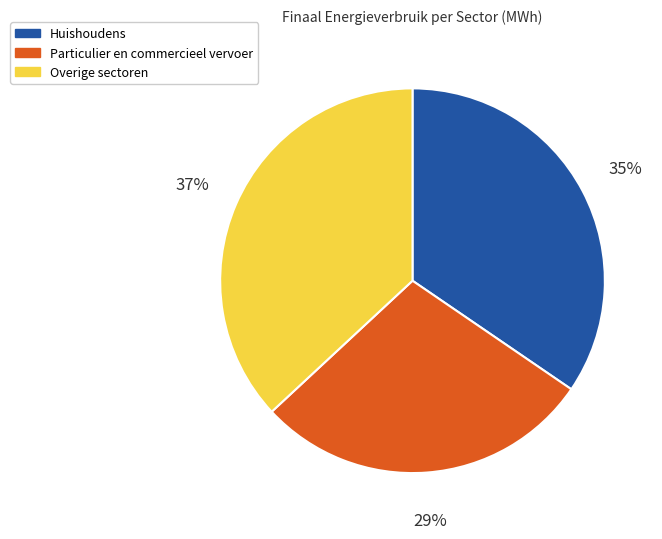

Does any single category account for the majority?

No